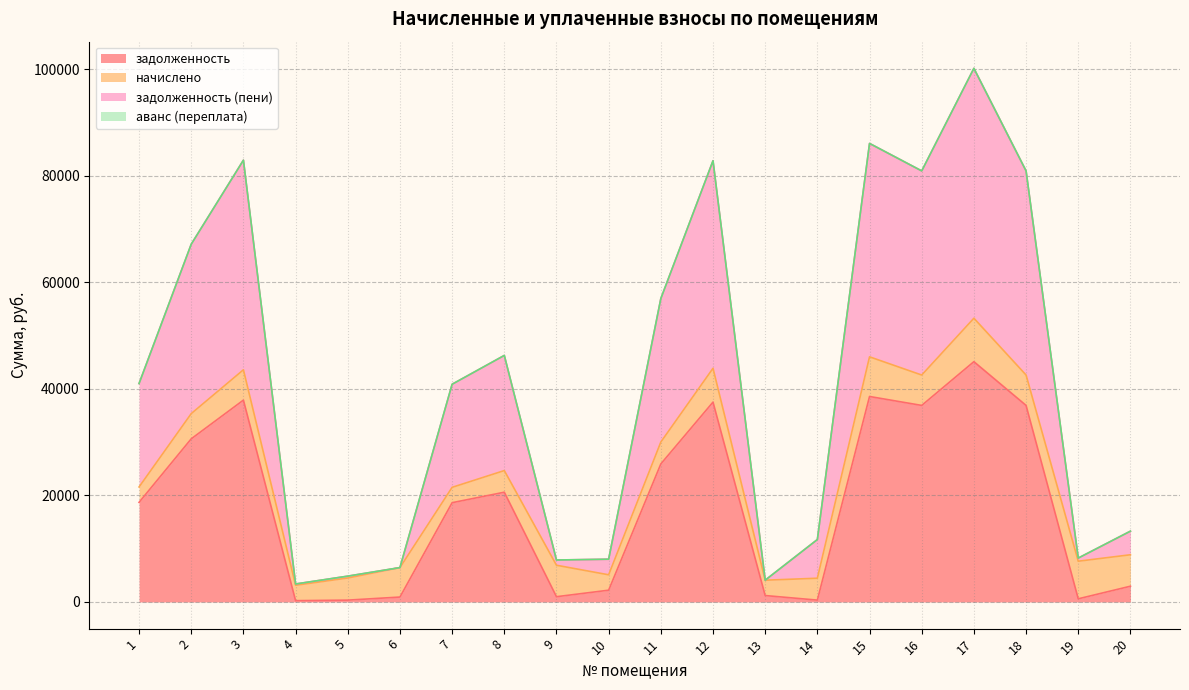

What is the maximum value for задолженность?

45090.1